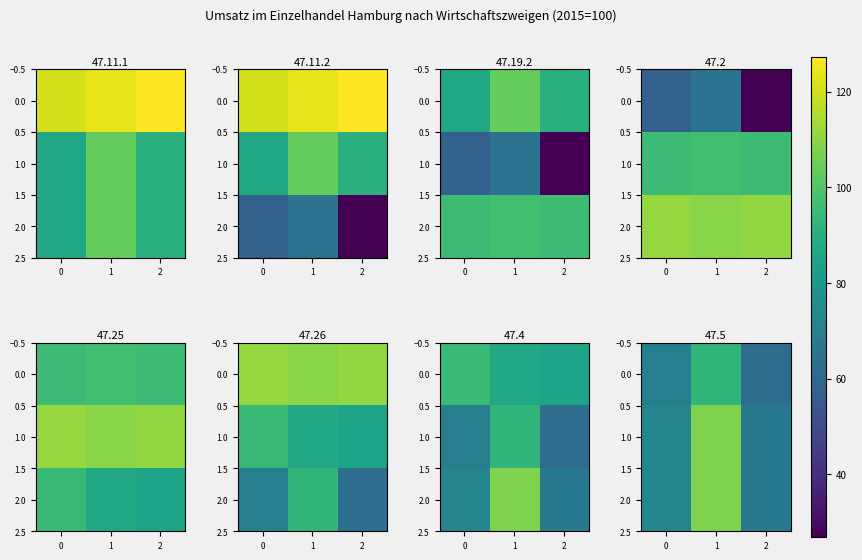

How many data points in 2.0 are less than 72?

1